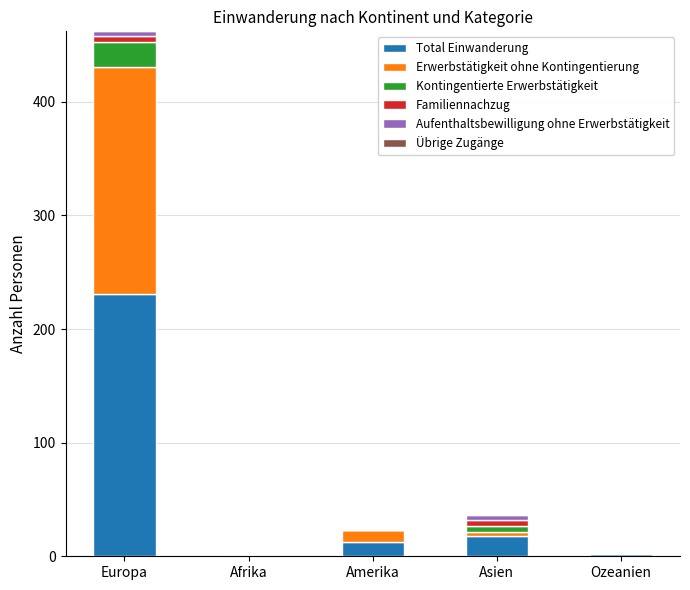

The value of Total Einwanderung at Asien is 18. True or false?

True